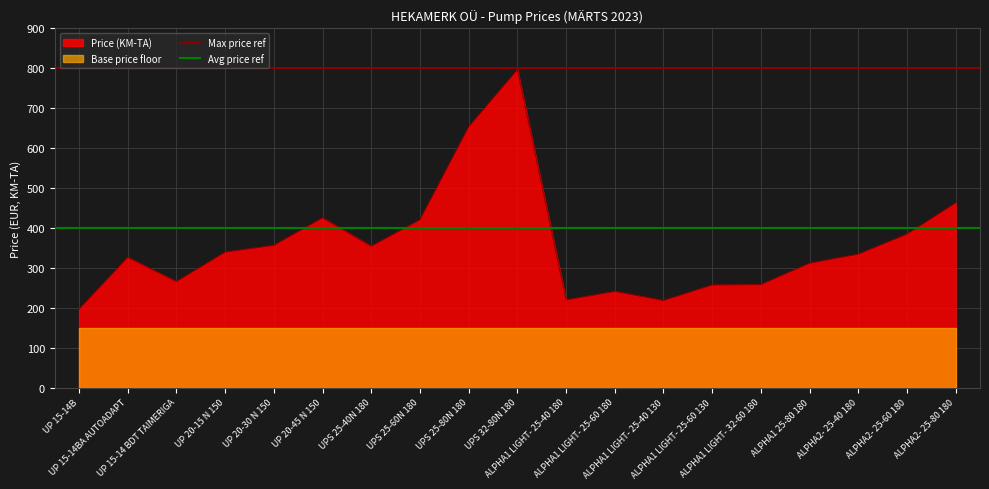

Between UP 15-14BA AUTOADAPT and UP 15-14B, which is larger?

UP 15-14BA AUTOADAPT